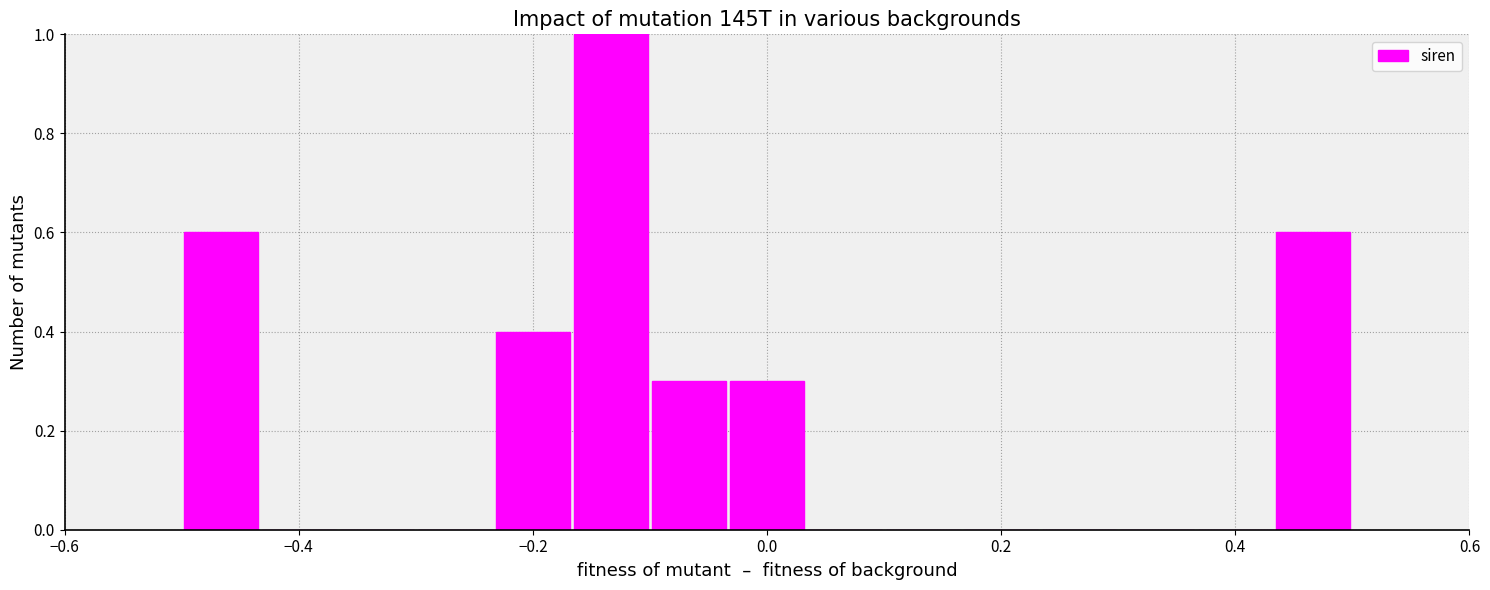

Around what value on the x-axis is the tallest bar? Give the approximate position of its centre, as read against the axis.

-0.14